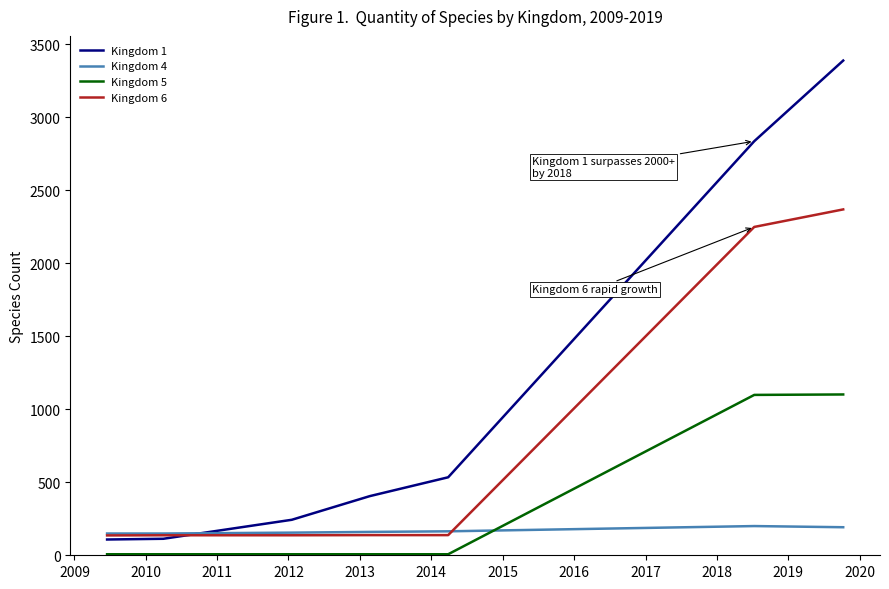

Which series has the widest spread of values?

Kingdom 1